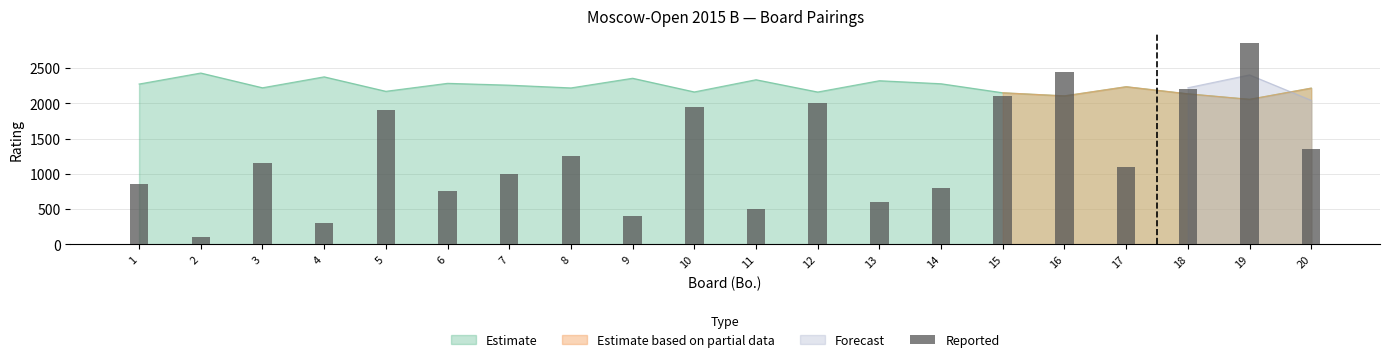

What is the approximate value at 5, to the nearest 50?

1900